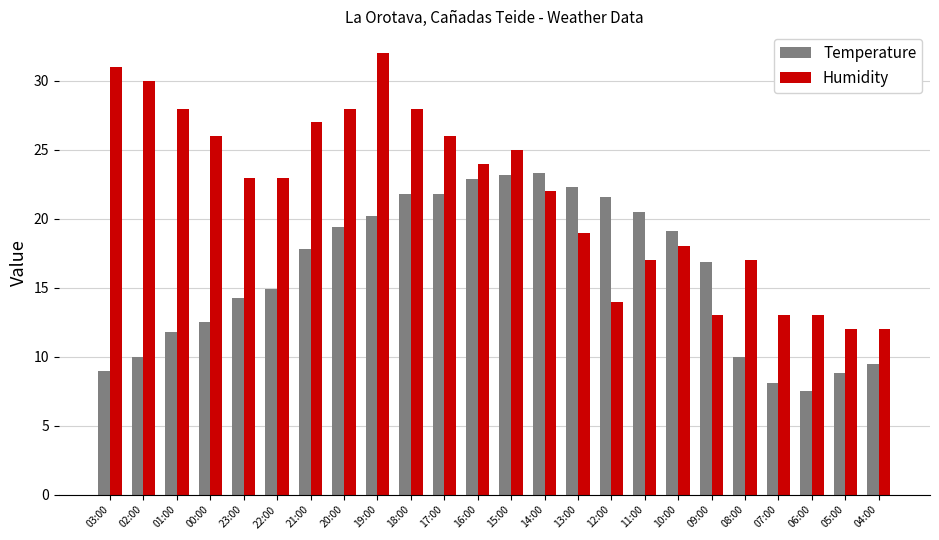

What is the maximum value for Temperature?

23.3